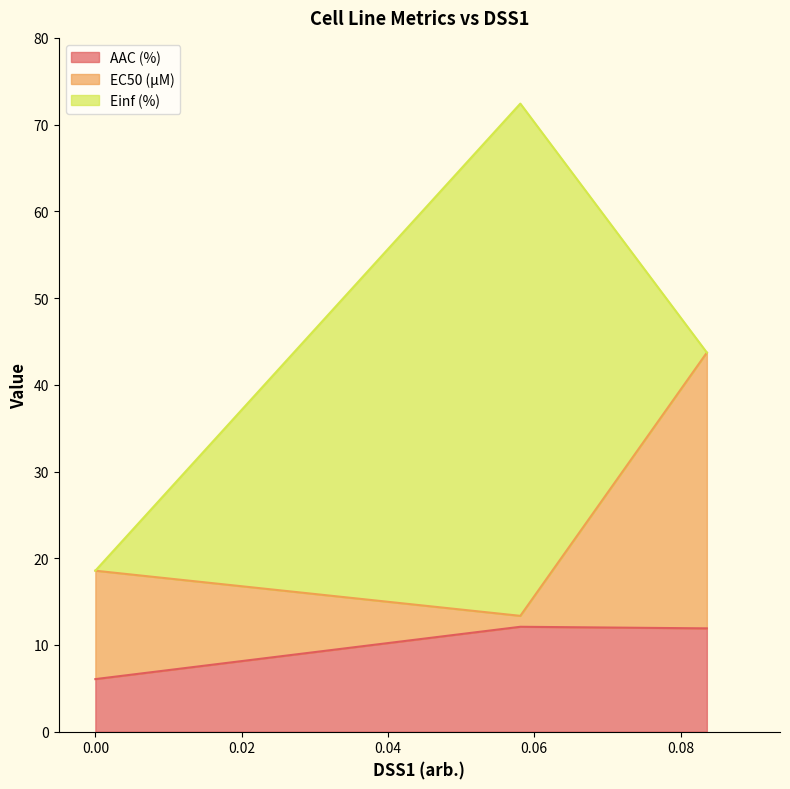

What is the difference between the highest and lowest values at 0.0836?

31.8